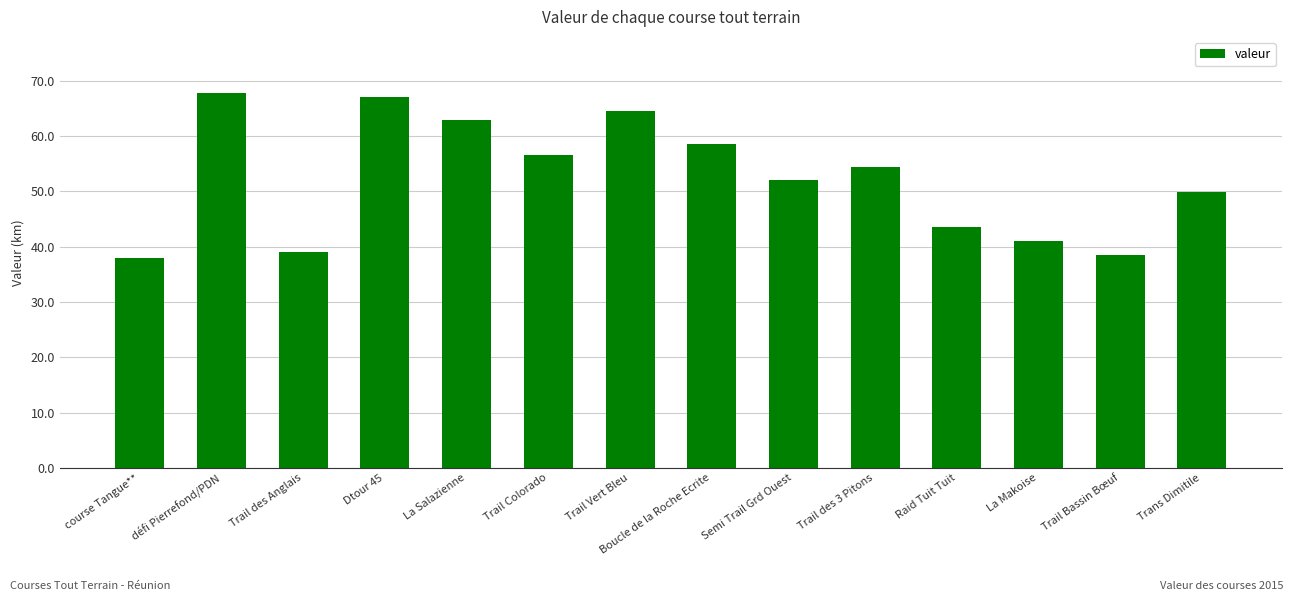

Which label corresponds to the largest value in the chart?

défi Pierrefond/PDN